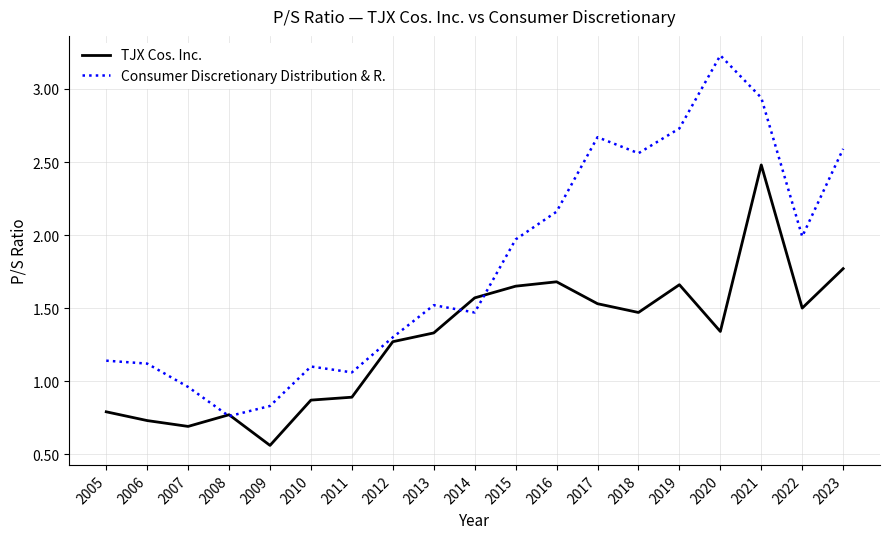

Which label corresponds to the largest value in the chart?

2020